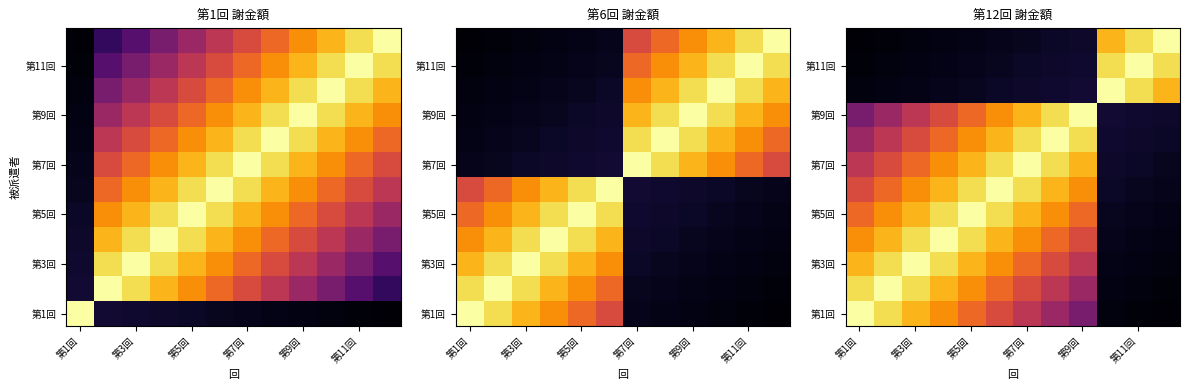

What is the total value across all series at 11?

3.1